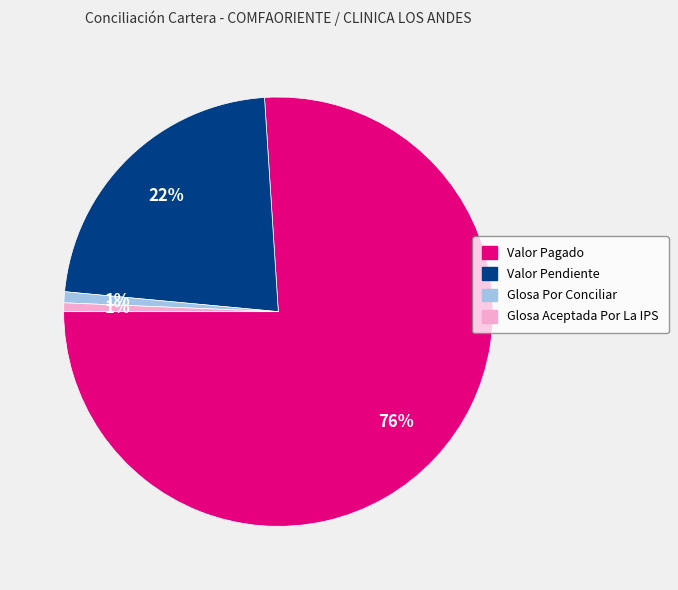

To the nearest percent, what is the average slice percentage?

25%